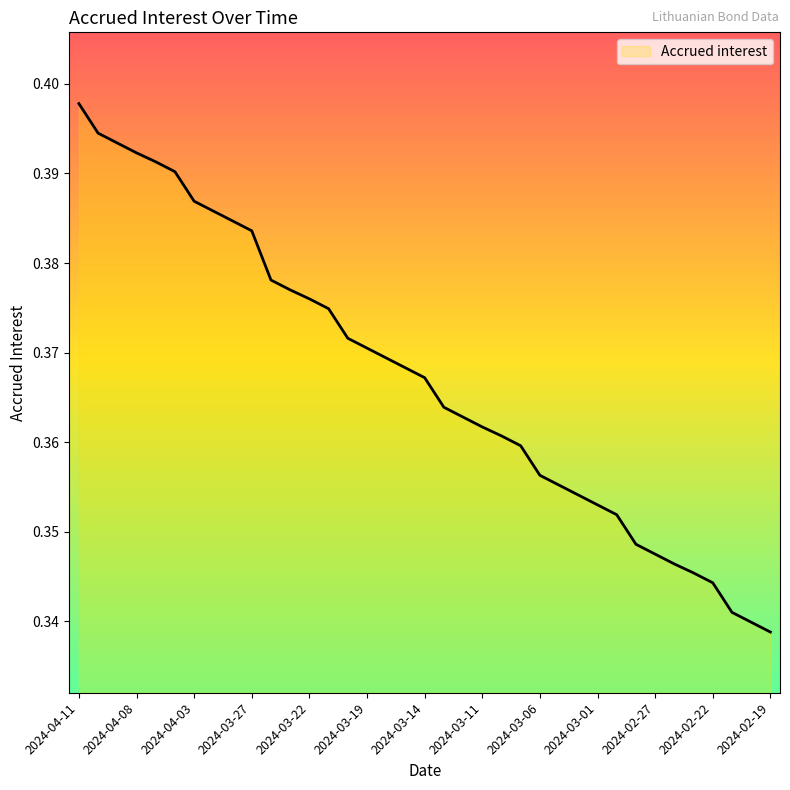

Rank the categories by value from lowest to highest.

2024-02-19, 2024-02-20, 2024-02-21, 2024-02-22, 2024-02-23, 2024-02-26, 2024-02-27, 2024-02-28, 2024-02-29, 2024-03-01, 2024-03-04, 2024-03-05, 2024-03-06, 2024-03-07, 2024-03-08, 2024-03-11, 2024-03-12, 2024-03-13, 2024-03-14, 2024-03-15, 2024-03-18, 2024-03-19, 2024-03-20, 2024-03-21, 2024-03-22, 2024-03-25, 2024-03-26, 2024-03-27, 2024-03-28, 2024-04-02, 2024-04-03, 2024-04-04, 2024-04-05, 2024-04-08, 2024-04-09, 2024-04-10, 2024-04-11